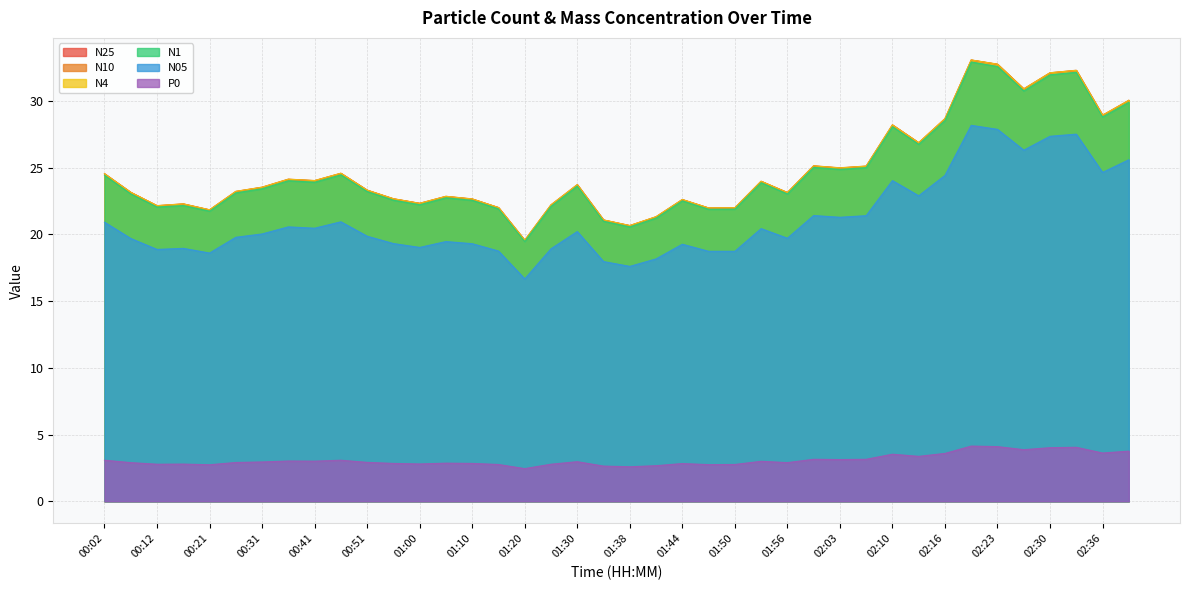

Reading left to right, list all the values displayed in this chart.

N25: 00:02=24.5	00:07=23.1	00:12=22.1	00:16=22.3	00:21=21.8	00:26=23.2	00:31=23.5	00:36=24.1	00:41=24.0	00:46=24.6	00:51=23.3	00:56=22.7	01:00=22.3	01:05=22.9	01:10=22.6	01:15=22.0	01:20=19.6	01:25=22.2	01:30=23.7	01:35=21.1	01:38=20.7	01:41=21.3	01:44=22.6	01:47=22.0	01:50=22.0	01:53=24.0	01:56=23.1	02:00=25.1	02:03=25.0	02:06=25.1	02:10=28.2	02:13=26.9	02:16=28.7	02:20=33.1	02:23=32.8	02:26=30.9	02:30=32.1	02:33=32.3	02:36=28.9	02:40=30.0
N10: 00:02=24.6	00:07=23.2	00:12=22.2	00:16=22.3	00:21=21.9	00:26=23.2	00:31=23.6	00:36=24.1	00:41=24.0	00:46=24.6	00:51=23.3	00:56=22.7	01:00=22.3	01:05=22.9	01:10=22.7	01:15=22.0	01:20=19.6	01:25=22.2	01:30=23.7	01:35=21.1	01:38=20.7	01:41=21.3	01:44=22.6	01:47=22.0	01:50=22.0	01:53=24.0	01:56=23.1	02:00=25.1	02:03=25.0	02:06=25.1	02:10=28.2	02:13=26.9	02:16=28.7	02:20=33.1	02:23=32.8	02:26=30.9	02:30=32.1	02:33=32.3	02:36=28.9	02:40=30.1
N4: 00:02=24.6	00:07=23.2	00:12=22.2	00:16=22.3	00:21=21.9	00:26=23.2	00:31=23.5	00:36=24.1	00:41=24.0	00:46=24.6	00:51=23.3	00:56=22.7	01:00=22.3	01:05=22.9	01:10=22.7	01:15=22.0	01:20=19.6	01:25=22.2	01:30=23.7	01:35=21.1	01:38=20.7	01:41=21.3	01:44=22.6	01:47=22.0	01:50=22.0	01:53=24.0	01:56=23.1	02:00=25.1	02:03=25.0	02:06=25.1	02:10=28.2	02:13=26.9	02:16=28.7	02:20=33.1	02:23=32.8	02:26=30.9	02:30=32.1	02:33=32.3	02:36=28.9	02:40=30.1
N1: 00:02=24.4	00:07=23.0	00:12=22.1	00:16=22.2	00:21=21.8	00:26=23.1	00:31=23.4	00:36=24.0	00:41=23.9	00:46=24.5	00:51=23.2	00:56=22.6	01:00=22.2	01:05=22.8	01:10=22.6	01:15=21.9	01:20=19.5	01:25=22.1	01:30=23.6	01:35=21.0	01:38=20.6	01:41=21.2	01:44=22.5	01:47=21.9	01:50=21.9	01:53=23.9	01:56=23.0	02:00=25.0	02:03=24.9	02:06=25.0	02:10=28.1	02:13=26.8	02:16=28.6	02:20=32.9	02:23=32.6	02:26=30.8	02:30=32.0	02:33=32.2	02:36=28.8	02:40=29.9
N05: 00:02=20.9	00:07=19.7	00:12=18.9	00:16=19.0	00:21=18.6	00:26=19.8	00:31=20.0	00:36=20.6	00:41=20.5	00:46=20.9	00:51=19.9	00:56=19.3	01:00=19.0	01:05=19.5	01:10=19.3	01:15=18.8	01:20=16.7	01:25=18.9	01:30=20.2	01:35=18.0	01:38=17.6	01:41=18.2	01:44=19.3	01:47=18.7	01:50=18.7	01:53=20.4	01:56=19.7	02:00=21.4	02:03=21.3	02:06=21.4	02:10=24.0	02:13=22.9	02:16=24.4	02:20=28.2	02:23=27.9	02:26=26.3	02:30=27.4	02:33=27.5	02:36=24.6	02:40=25.6
P0: 00:02=3.1	00:07=2.9	00:12=2.8	00:16=2.8	00:21=2.7	00:26=2.9	00:31=3.0	00:36=3.0	00:41=3.0	00:46=3.1	00:51=2.9	00:56=2.8	01:00=2.8	01:05=2.9	01:10=2.8	01:15=2.8	01:20=2.5	01:25=2.8	01:30=3.0	01:35=2.6	01:38=2.6	01:41=2.7	01:44=2.8	01:47=2.8	01:50=2.8	01:53=3.0	01:56=2.9	02:00=3.1	02:03=3.1	02:06=3.1	02:10=3.5	02:13=3.4	02:16=3.6	02:20=4.1	02:23=4.1	02:26=3.9	02:30=4.0	02:33=4.0	02:36=3.6	02:40=3.8